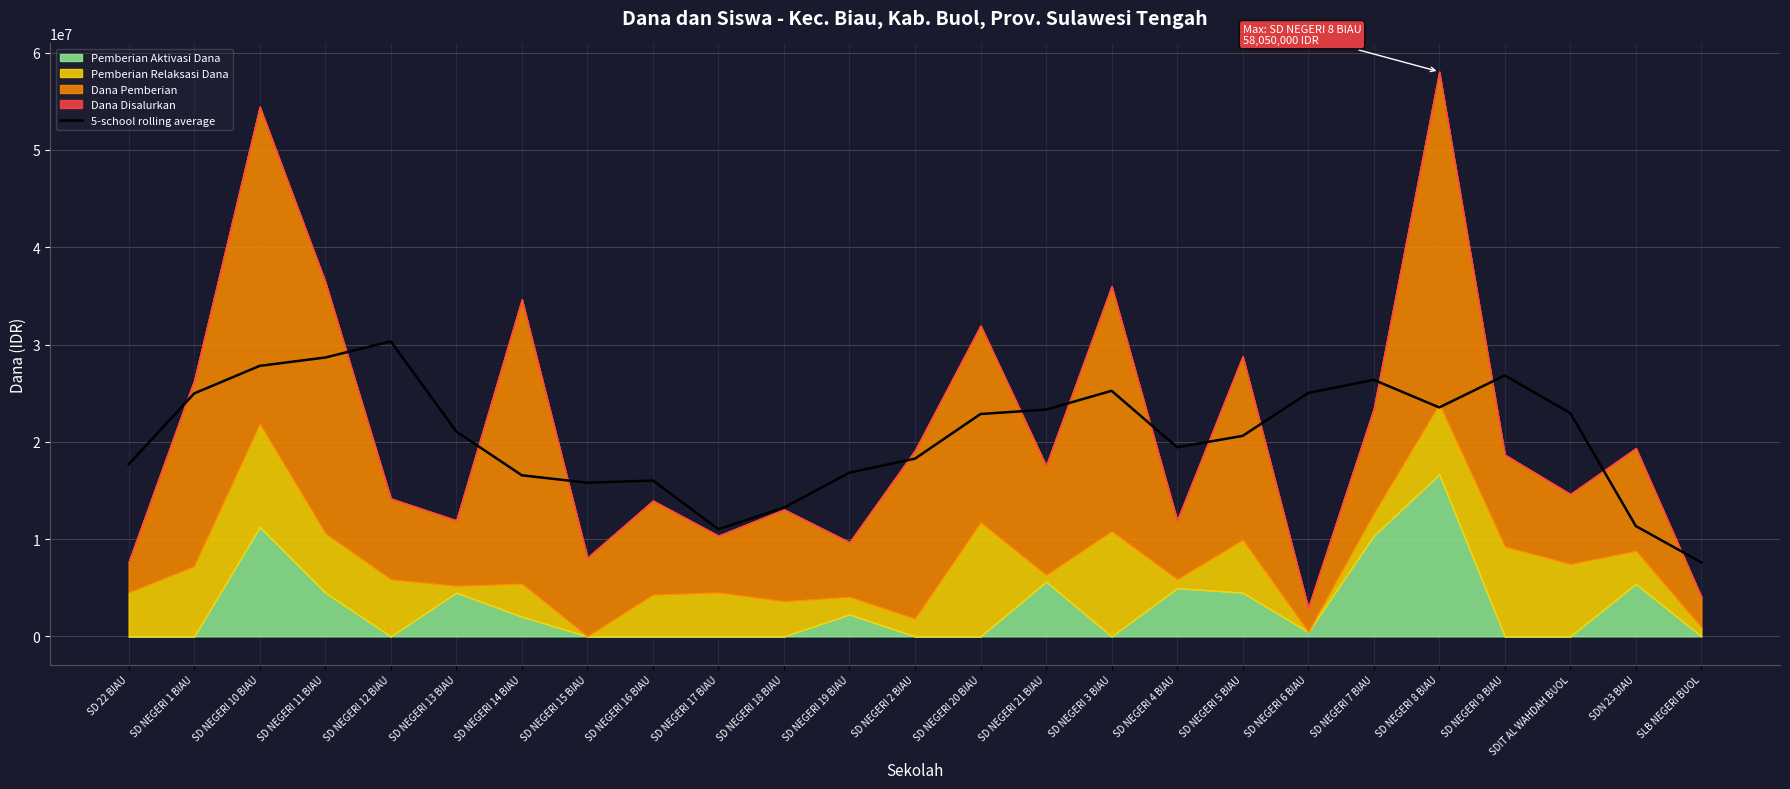

What is the sum of all values?

513360000